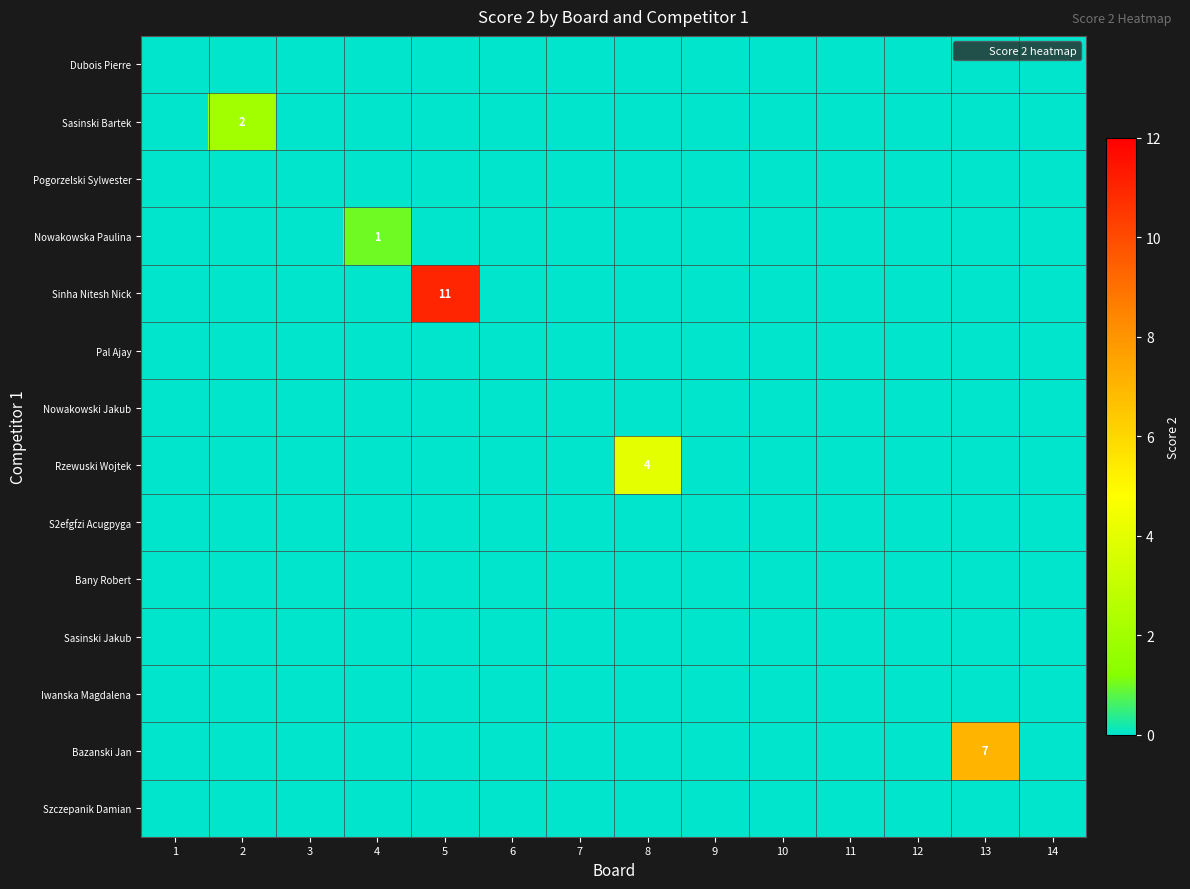

Which series has the largest total across all categories?

Sinha Nitesh Nick